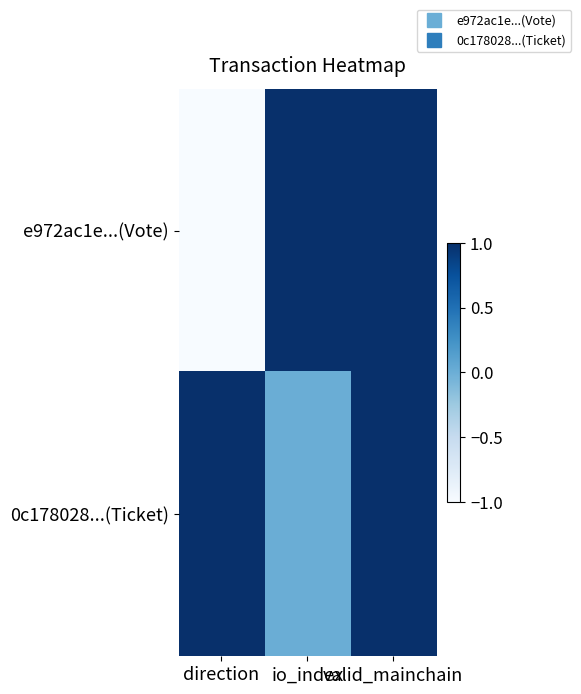

Reading left to right, extract all data points from this chart.

e972ac1e...(Vote): direction=-1	io_index=1	valid_mainchain=1
0c178028...(Ticket): direction=1	io_index=0	valid_mainchain=1